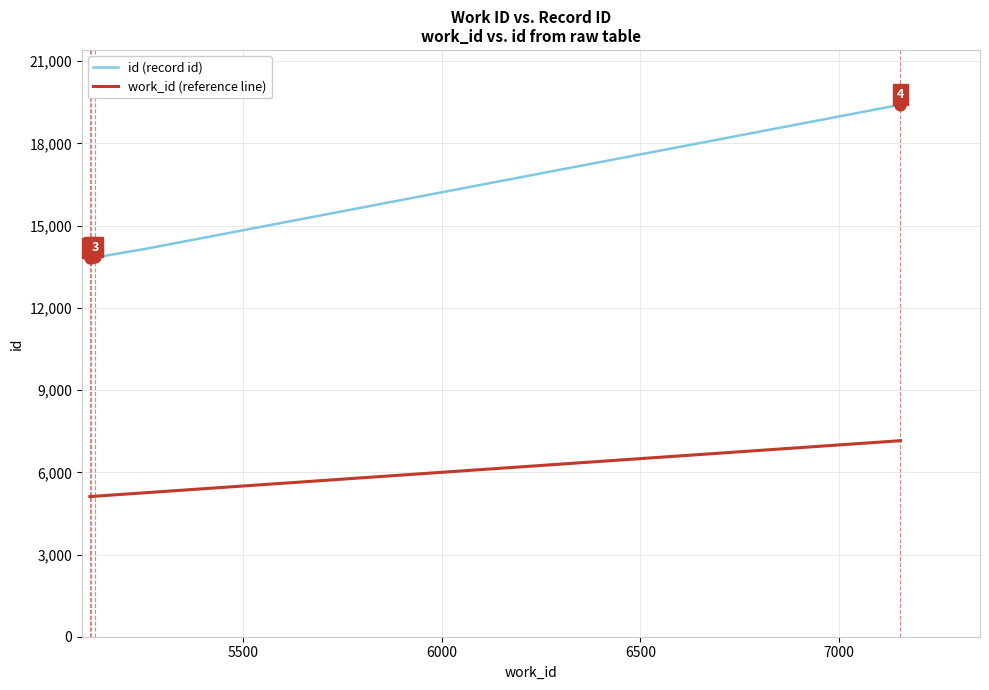

Which series has the widest spread of values?

id (record id)